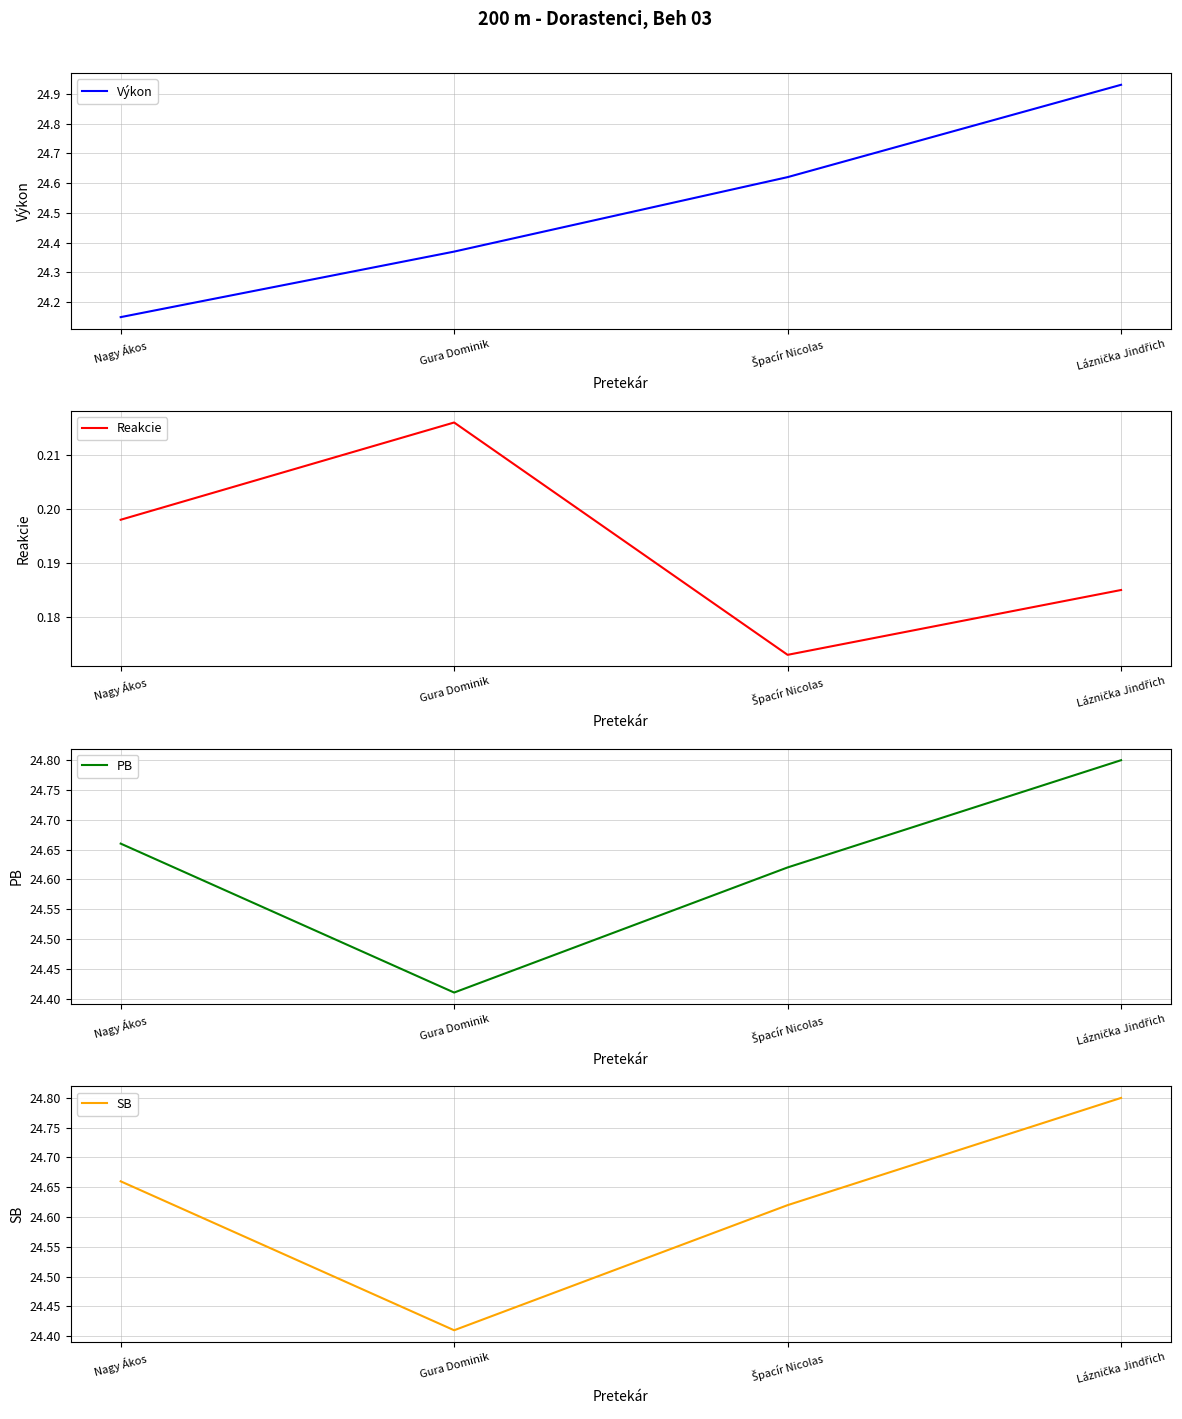

What is the label of the 4th point from the right?

Nagy Ákos